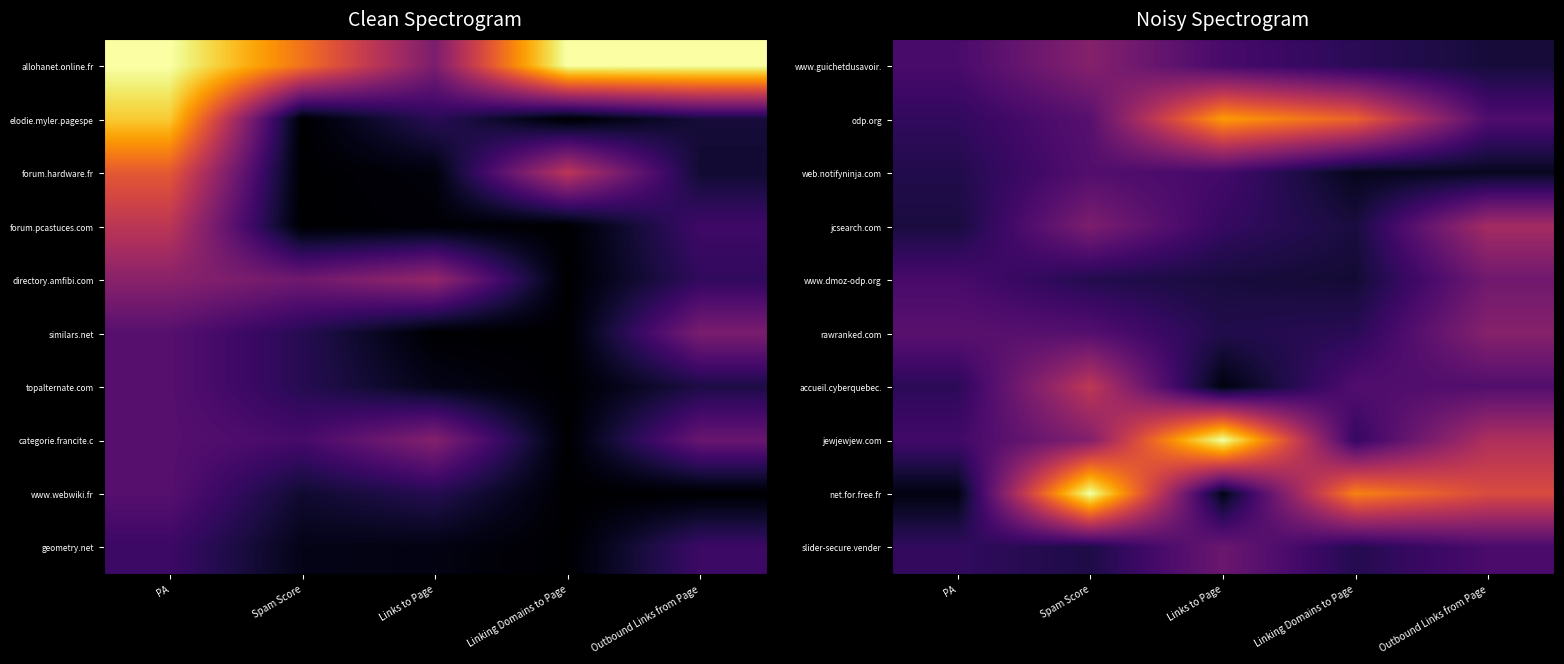

Reading left to right, what are all the values shown in this chart?

www.guichetdusavoir.: PA=0.2	Spam Score=0.4	Links to Page=0.2	Linking Domains to Page=0.1	Outbound Links from Page=0.1
odp.org: PA=0.2	Spam Score=0.3	Links to Page=0.8	Linking Domains to Page=0.7	Outbound Links from Page=0.2
web.notifyninja.com: PA=0.1	Spam Score=0.2	Links to Page=0.2	Linking Domains to Page=0.1	Outbound Links from Page=0.1
jcsearch.com: PA=0.1	Spam Score=0.3	Links to Page=0.2	Linking Domains to Page=0.1	Outbound Links from Page=0.4
www.dmoz-odp.org: PA=0.2	Spam Score=0.1	Links to Page=0.1	Linking Domains to Page=0.1	Outbound Links from Page=0.3
rawranked.com: PA=0.3	Spam Score=0.2	Links to Page=0.1	Linking Domains to Page=0.1	Outbound Links from Page=0.4
accueil.cyberquebec.: PA=0.2	Spam Score=0.5	Links to Page=0.0	Linking Domains to Page=0.2	Outbound Links from Page=0.2
jewjewjew.com: PA=0.2	Spam Score=0.4	Links to Page=1.0	Linking Domains to Page=0.2	Outbound Links from Page=0.5
net.for.free.fr: PA=0.0	Spam Score=1.0	Links to Page=0.0	Linking Domains to Page=0.7	Outbound Links from Page=0.6
slider-secure.vender: PA=0.2	Spam Score=0.1	Links to Page=0.3	Linking Domains to Page=0.1	Outbound Links from Page=0.2